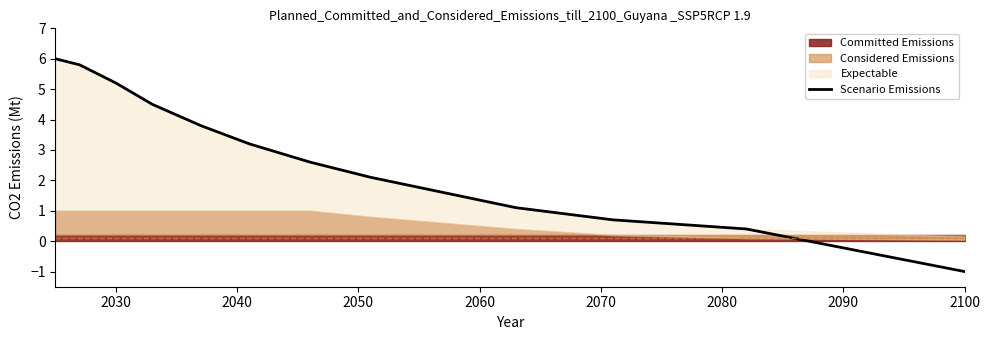

The value of Scenario Emissions at 2030 is 5.2. True or false?

True